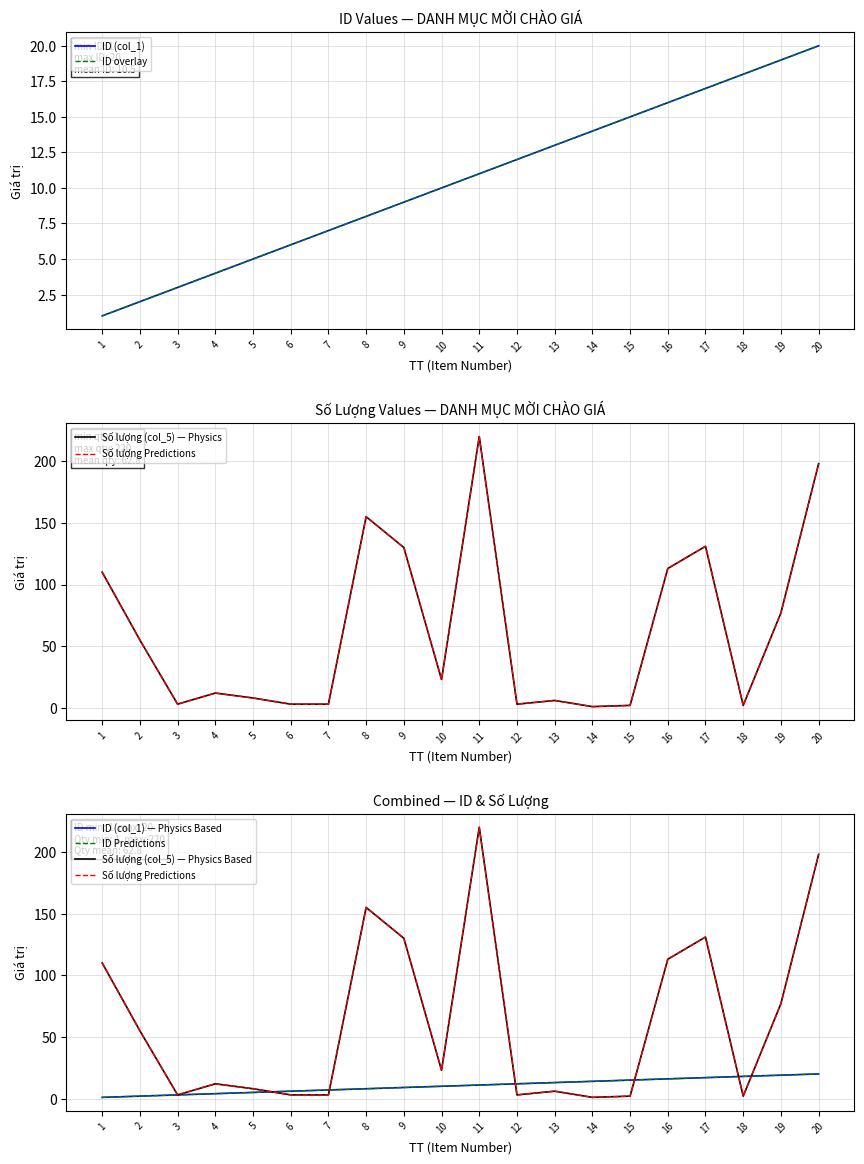

What is the value of the Số lượng (col_5) point at the 14th from the left?

1